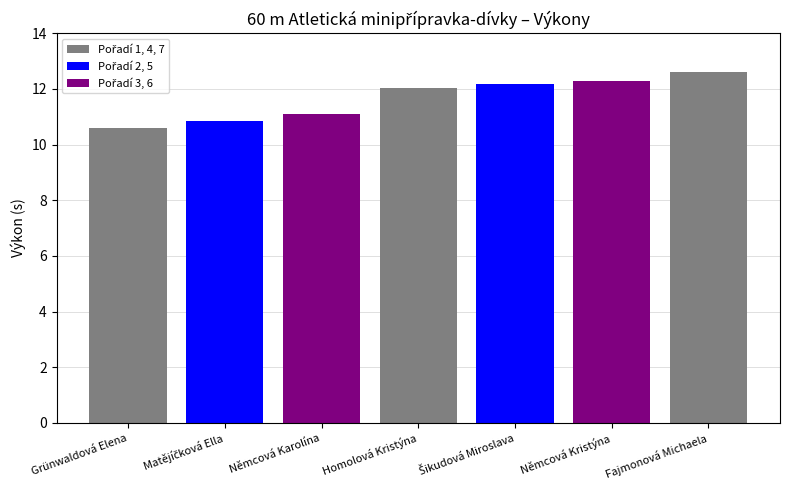

True or false: the data shows 11.1 at Němcová Karolína.

True